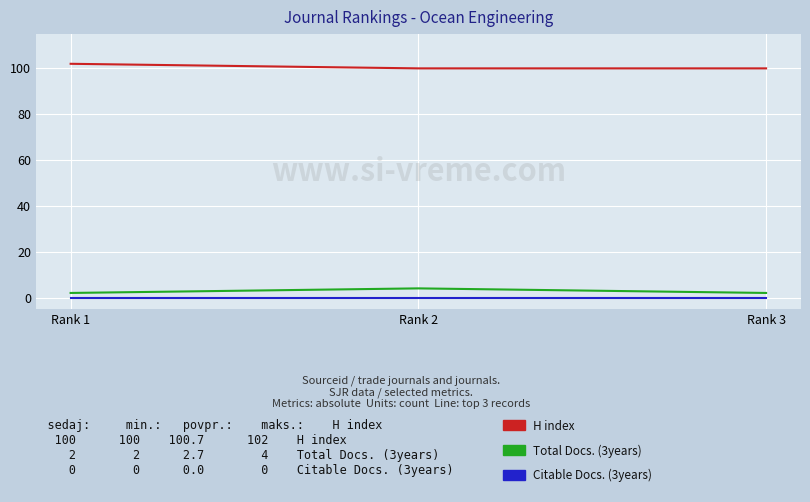

What is the greatest value displayed?

102